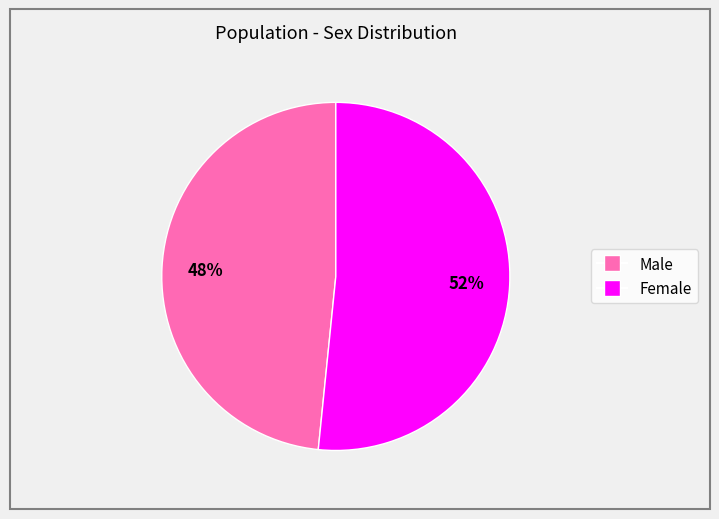

What is the largest slice in the pie chart?

Female